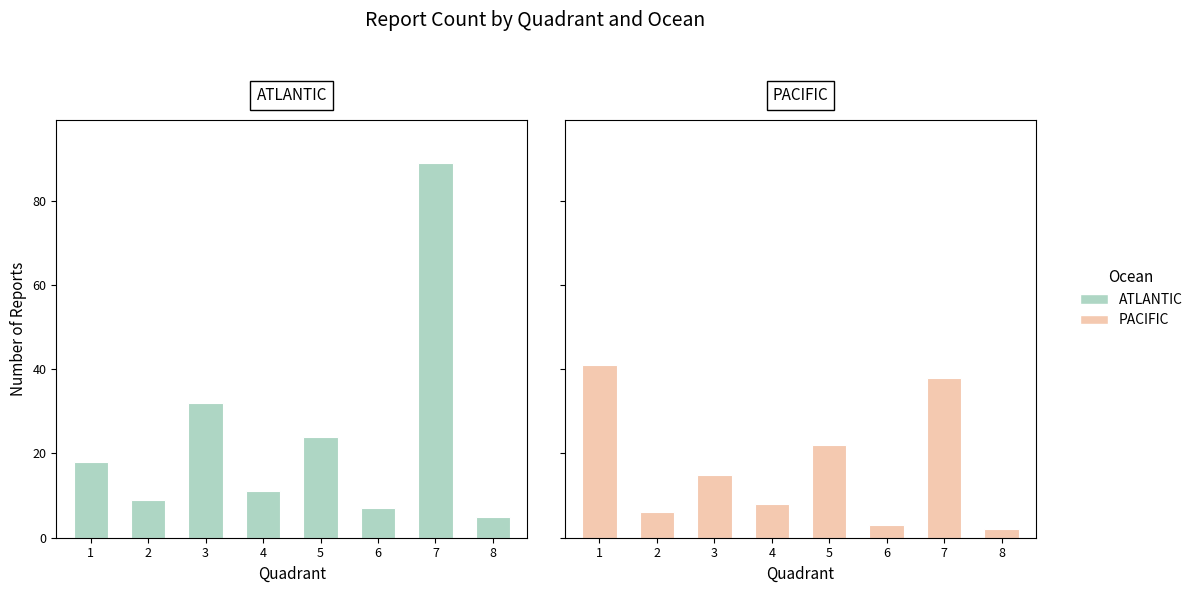

What is the difference between the highest and lowest values at 6?

4